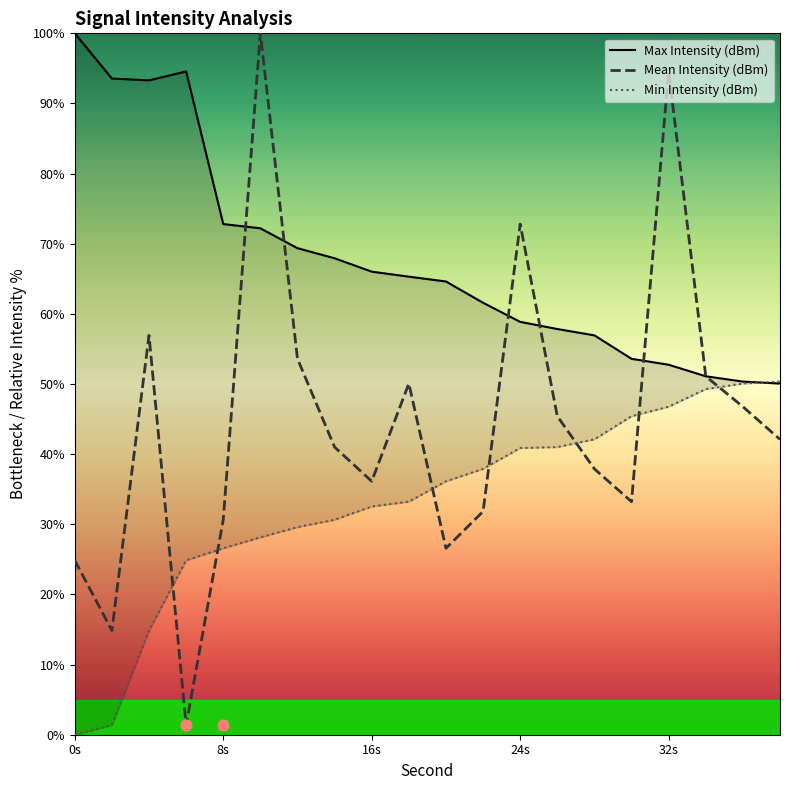

The Mean Intensity (dBm) series shows 15.4 at 0s. True or false?

False